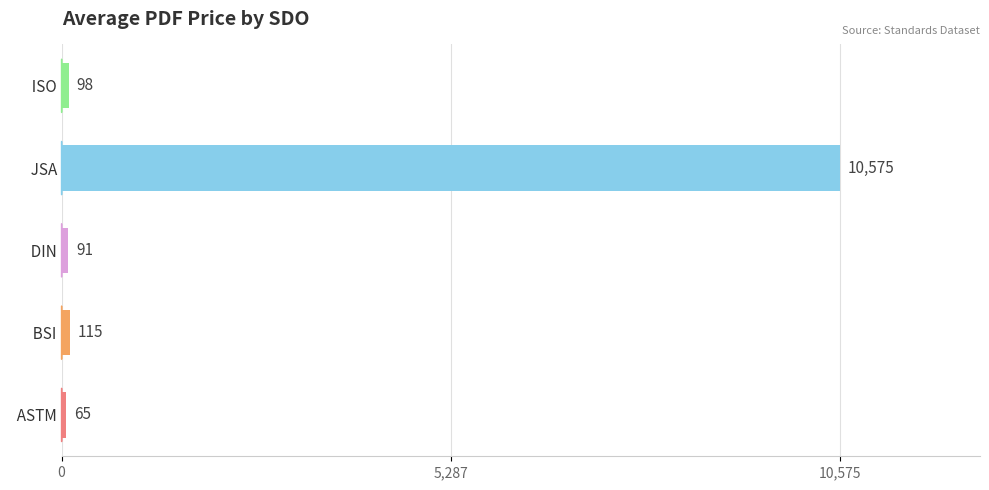

What value does the data have at   BSI?

114.8